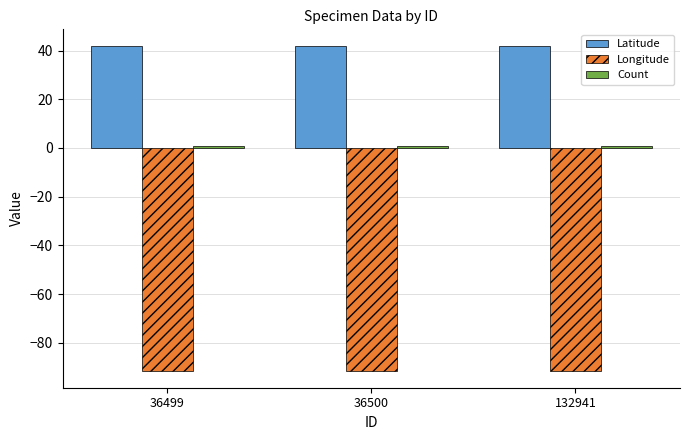

The value of Latitude at 132941 is 23.7. True or false?

False